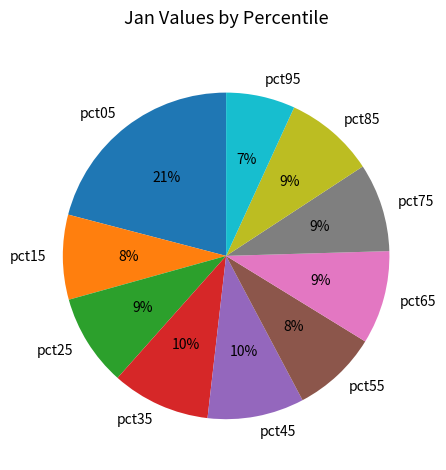

To the nearest percent, what percentage of the pie is pct25?

9%